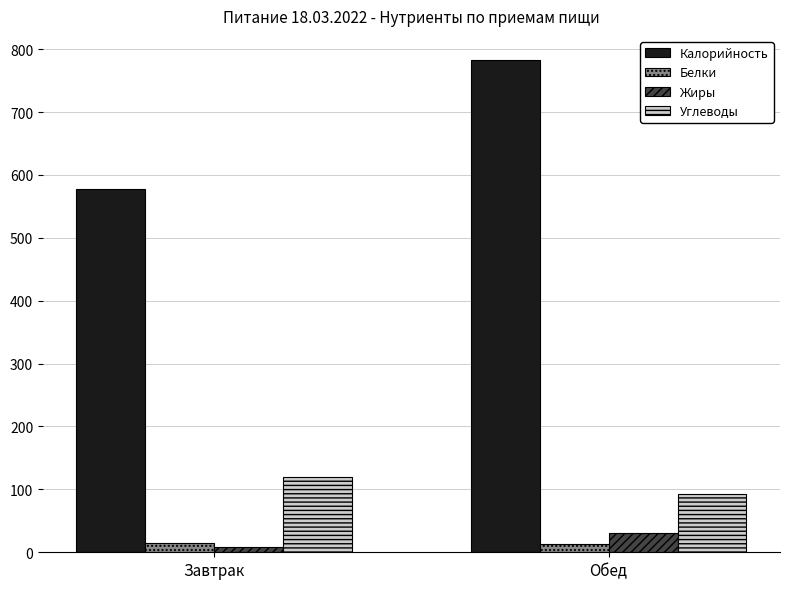

The value of Углеводы at Обед is 129. True or false?

False